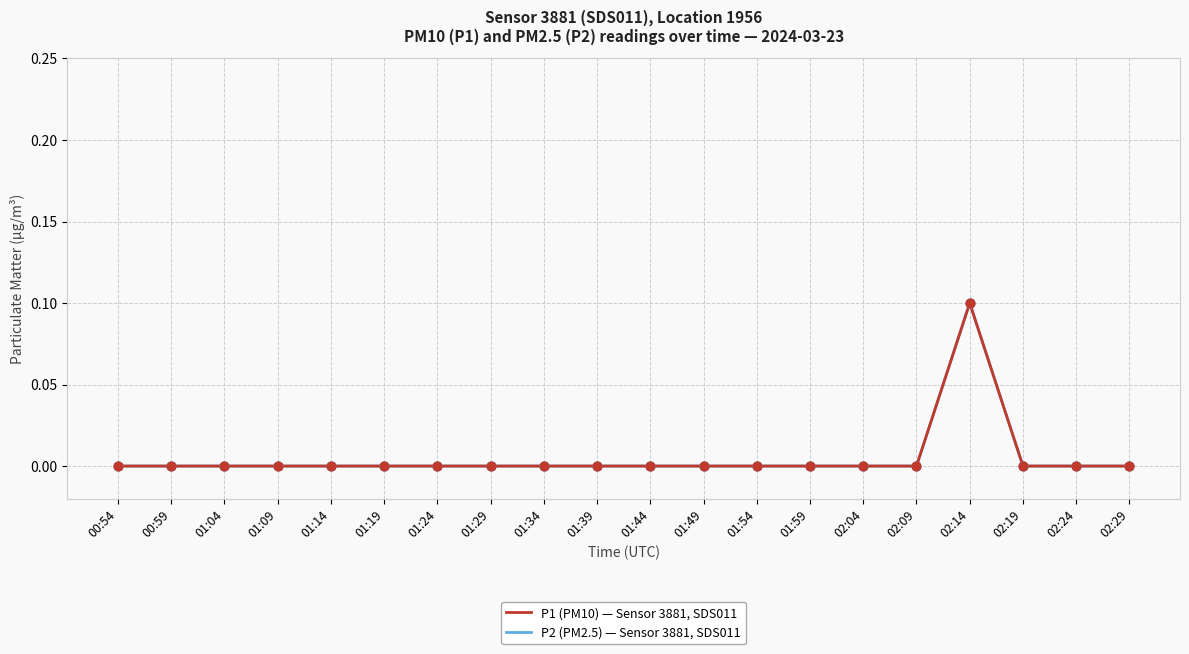

Does the chart have visible grid lines?

Yes